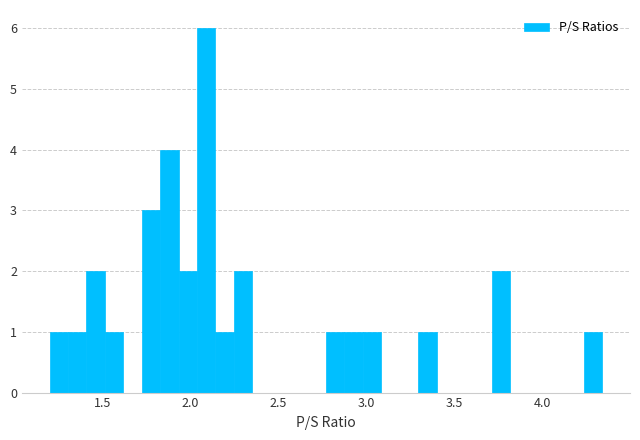

Read against the x-axis, roughly where is the centre of the tallest bar?

2.10